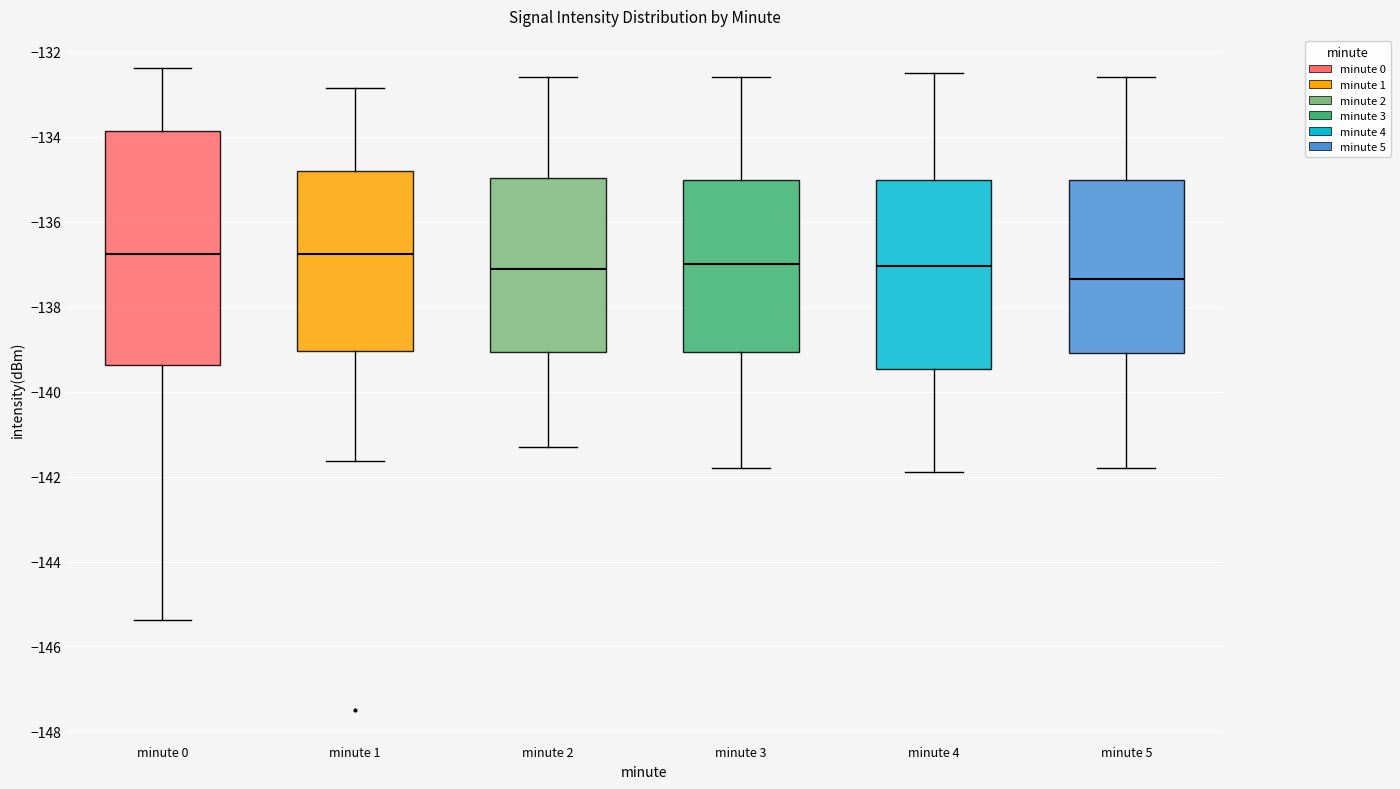

Where does the upper whisker of the box for minute 2 end on the y-axis? The values are not printed on the chart, so give them approximately, as read against the axis.

-132.6